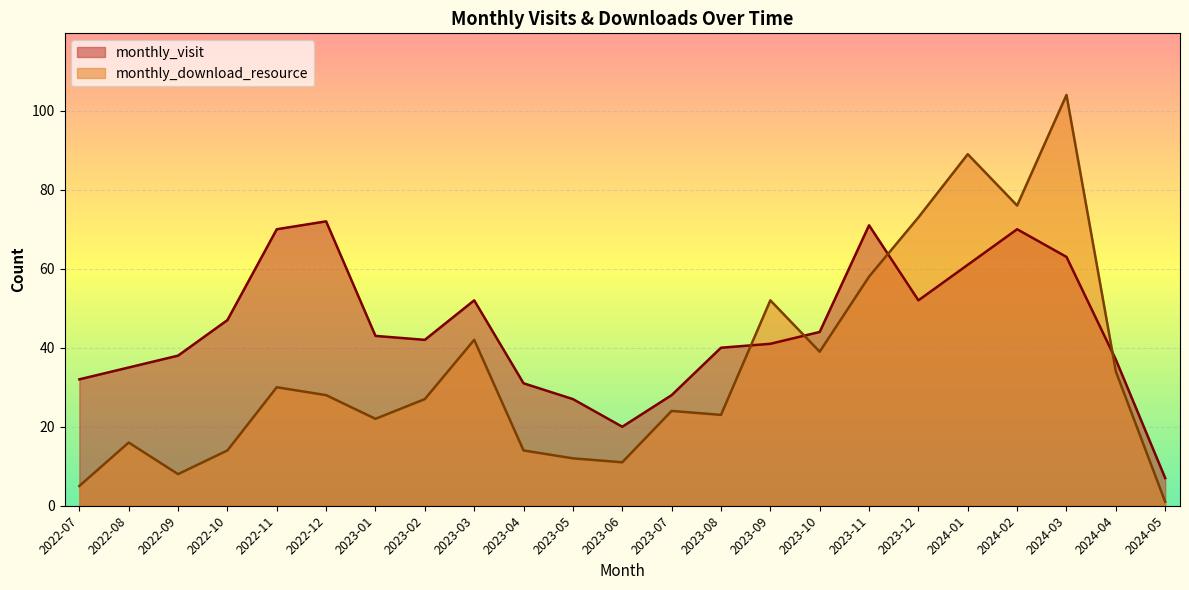

Which category has the highest value in the monthly_download_resource series?

2024-03